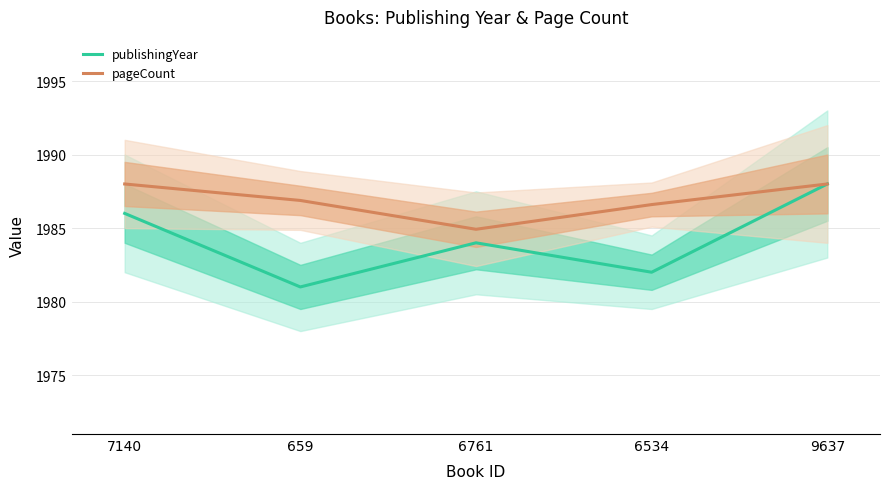

Which has a higher value, 7140 or 659?

7140